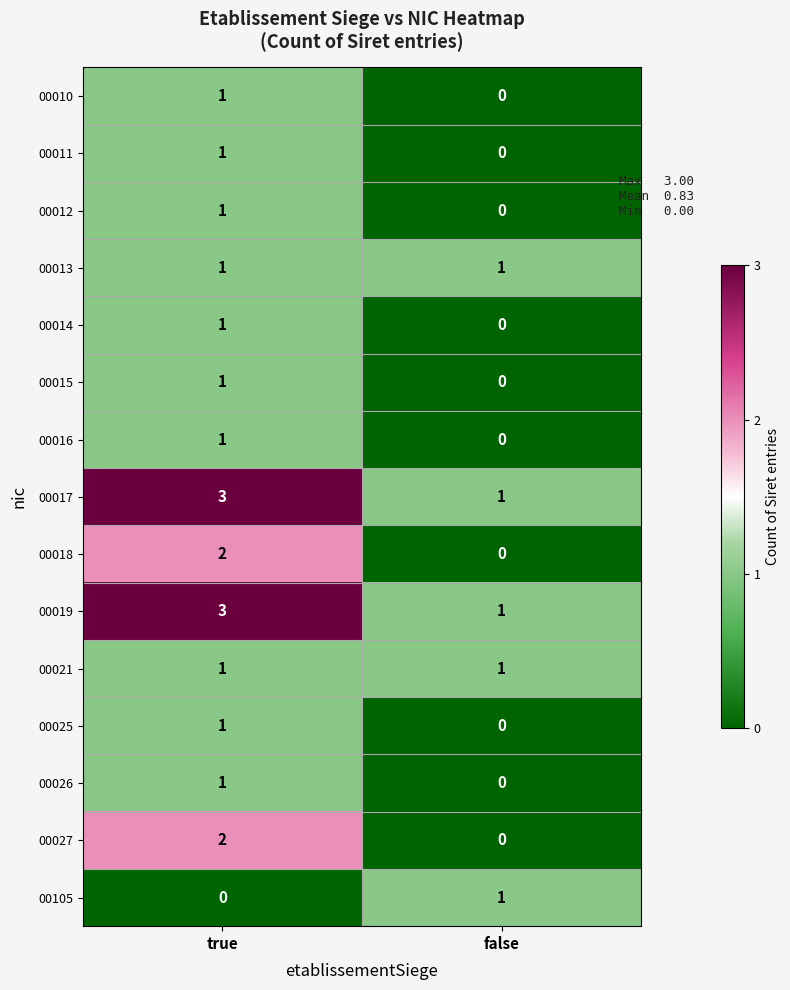

Is it true that 00016 equals 0 at true?

False